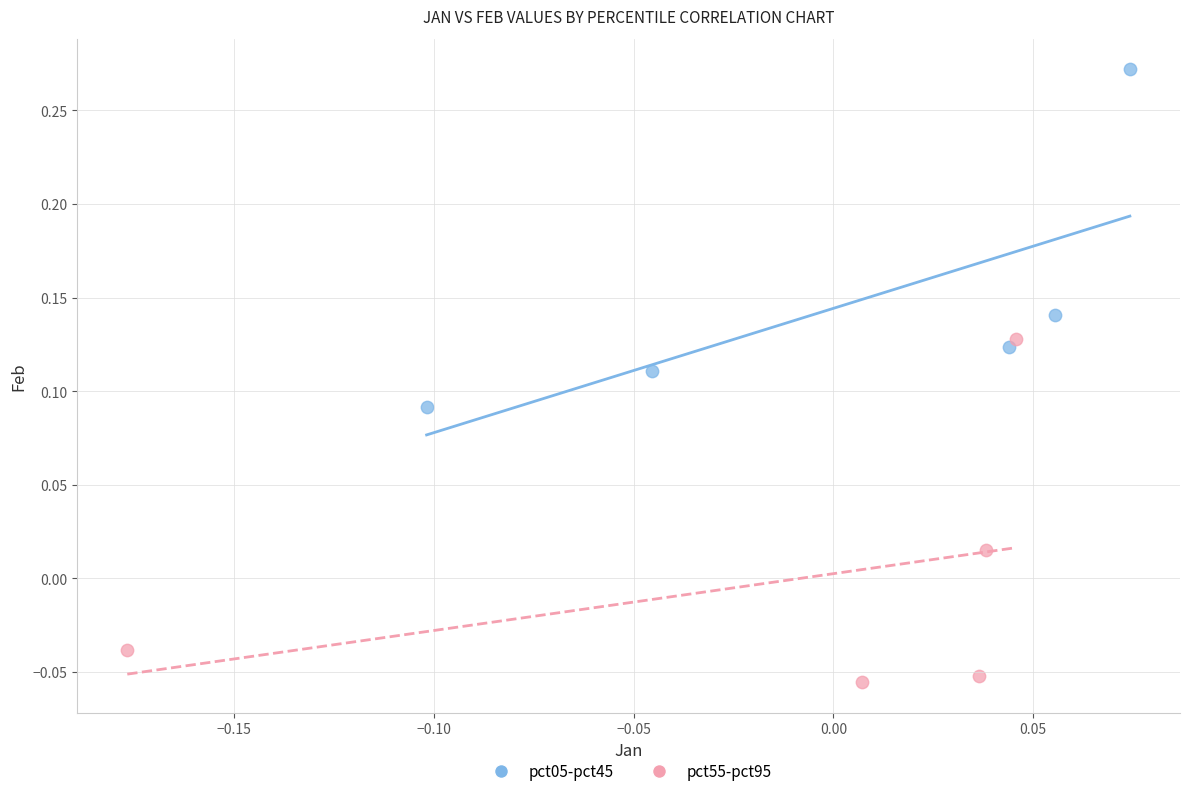

Which series reaches the minimum Y coordinate?

pct55-pct95